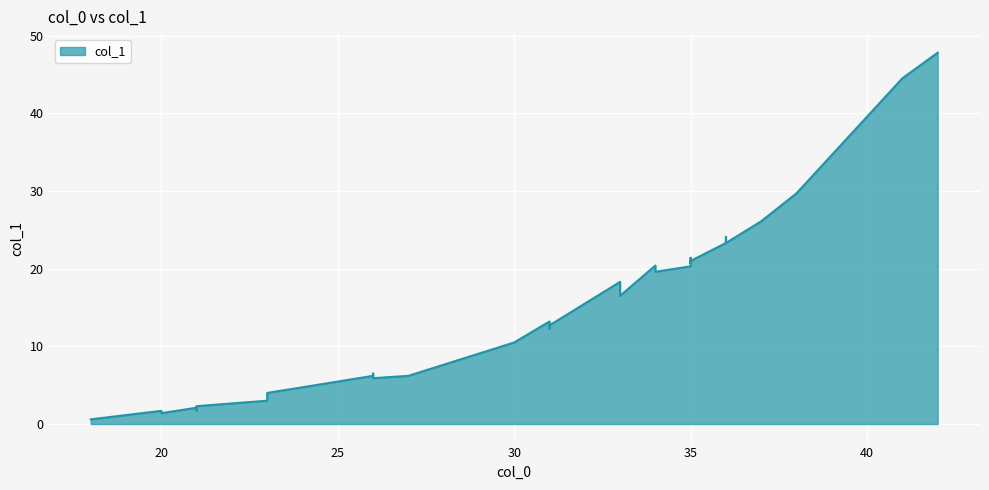

Read the value at 36.

23.7